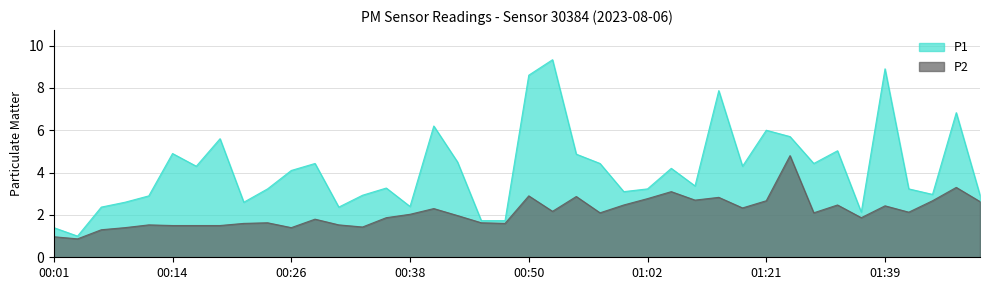

Is it true that P1 equals 3.0 at 01:44?

True